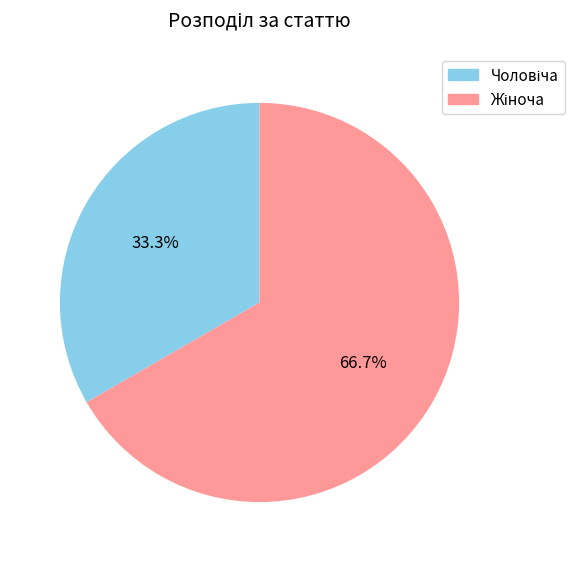

Does any single category account for the majority?

Yes